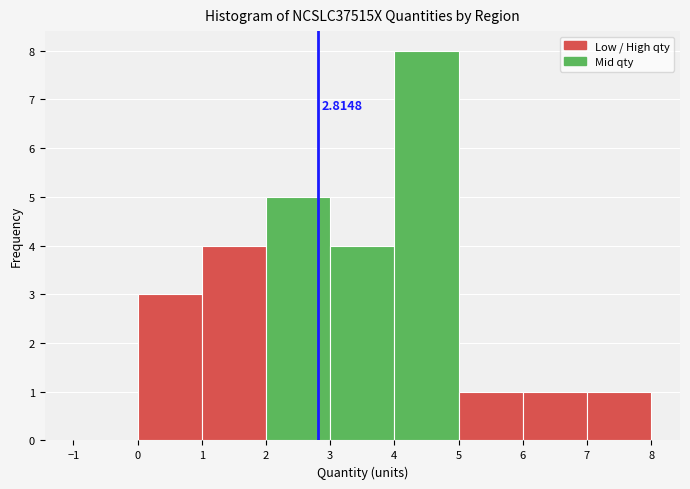

Over which range of the x-axis is the bar tallest?

4 to 5